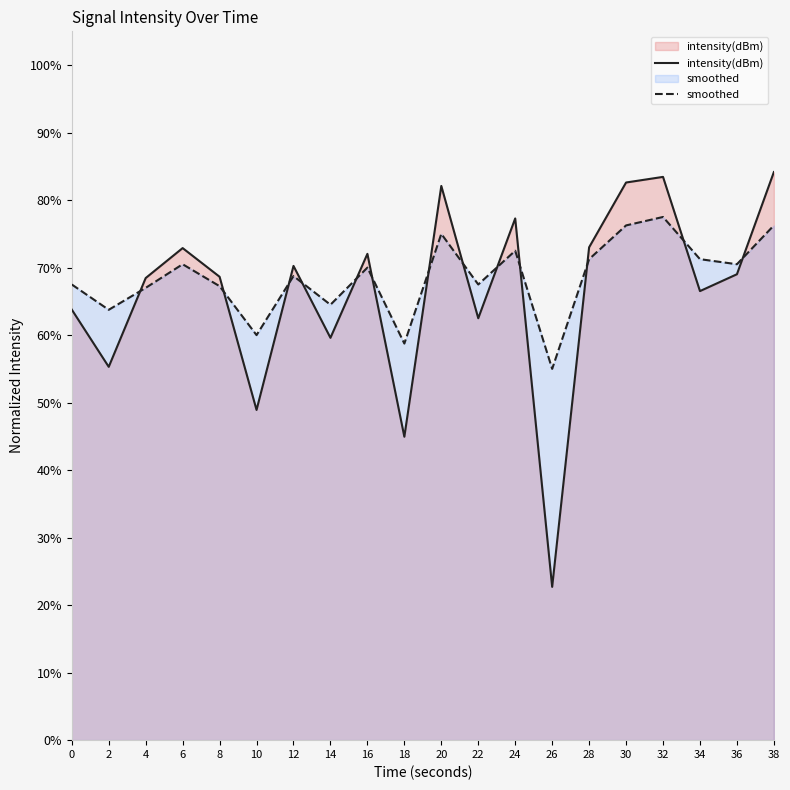

True or false: smoothed and intensity(dBm) intersect in this chart.

True